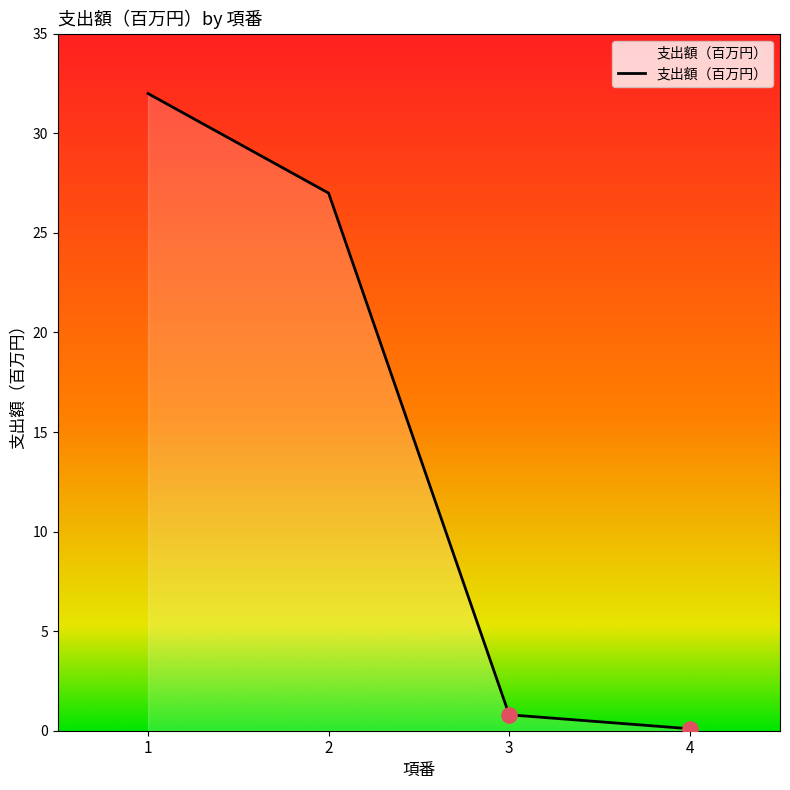

Which has a higher value, 2 or 3?

2